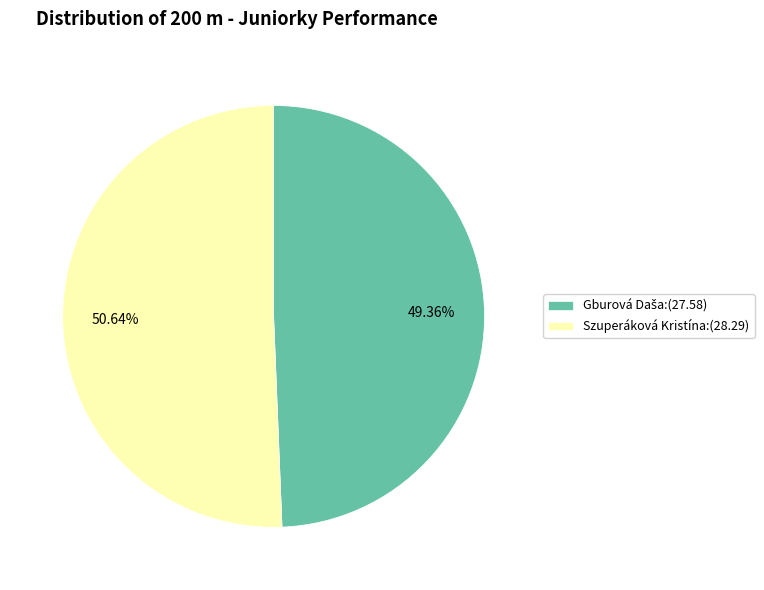

True or false: Szuperáková Kristína accounts for 51% of the total.

True